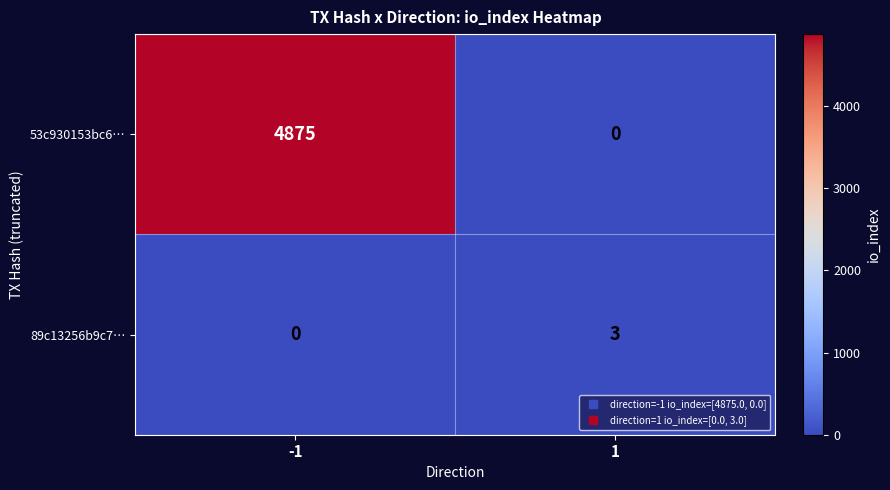

How many distinct data groups are displayed?

2